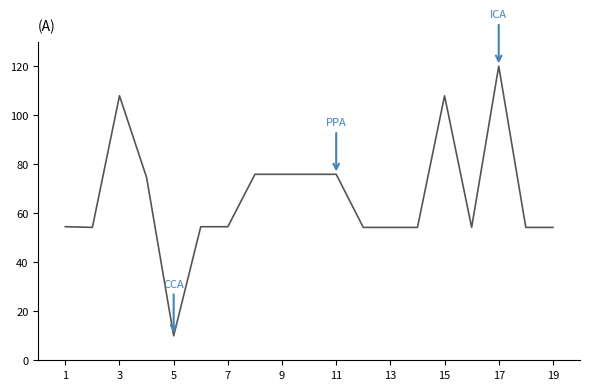

How many lines are shown in the chart?

1